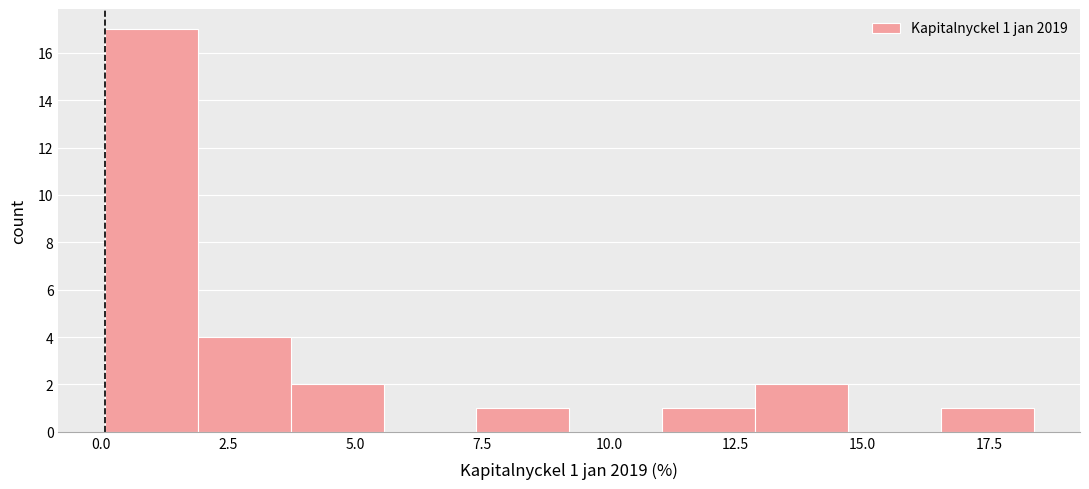

Read against the x-axis, roughly where is the centre of the tallest bar?

1.0